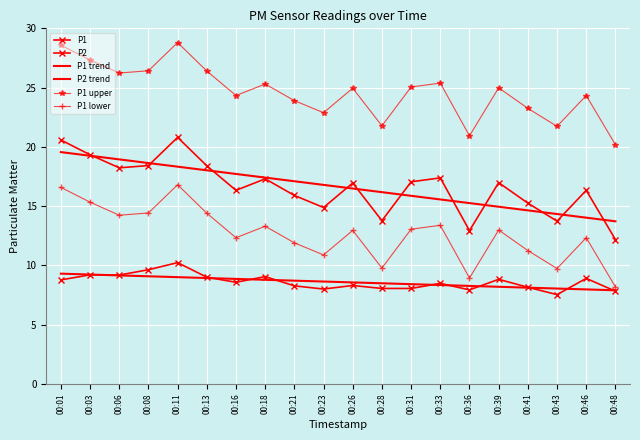

What is the difference between the highest and lowest values at 00:18?

16.5